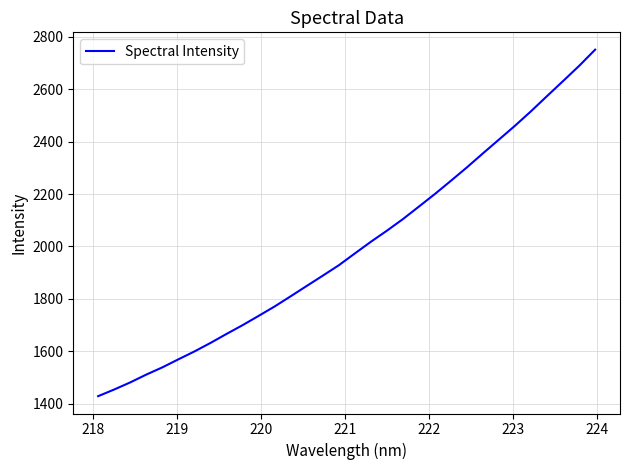

What is the average value?

2000.4